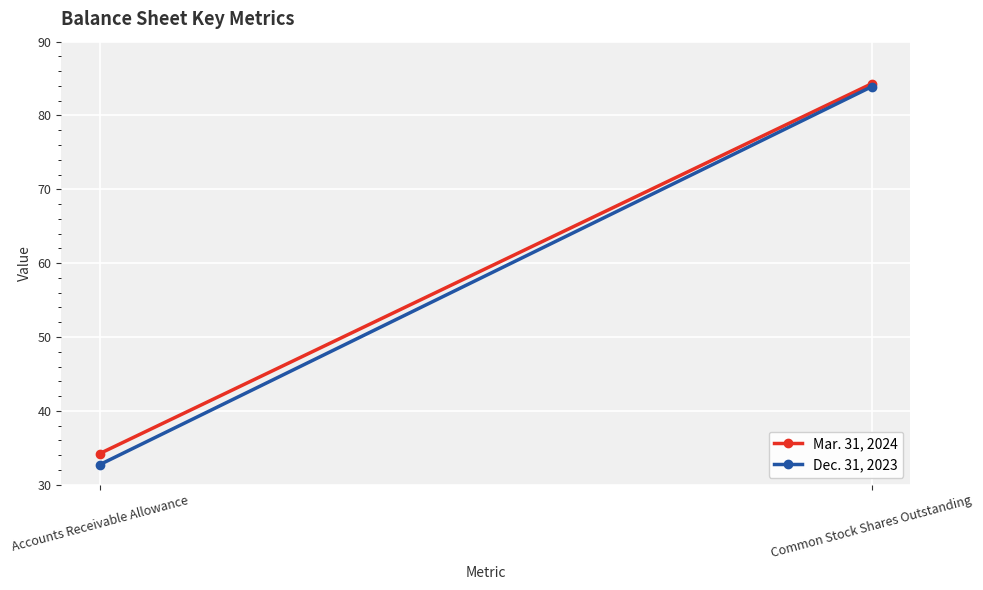

What is the label of the 1st point from the right?

Common Stock Shares Outstanding